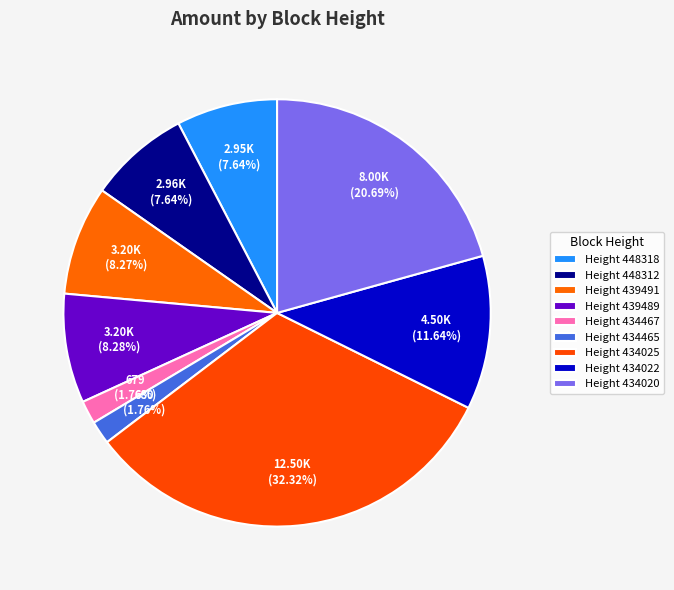

Count the number of slices in the pie.

9